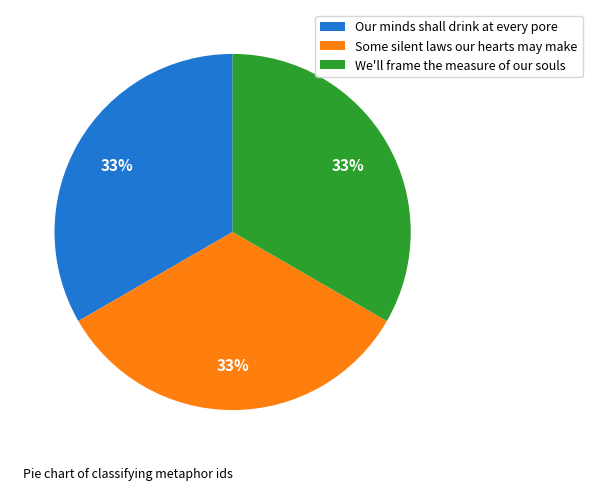

The We'll frame the measure of our souls slice represents 33% of the pie. True or false?

True